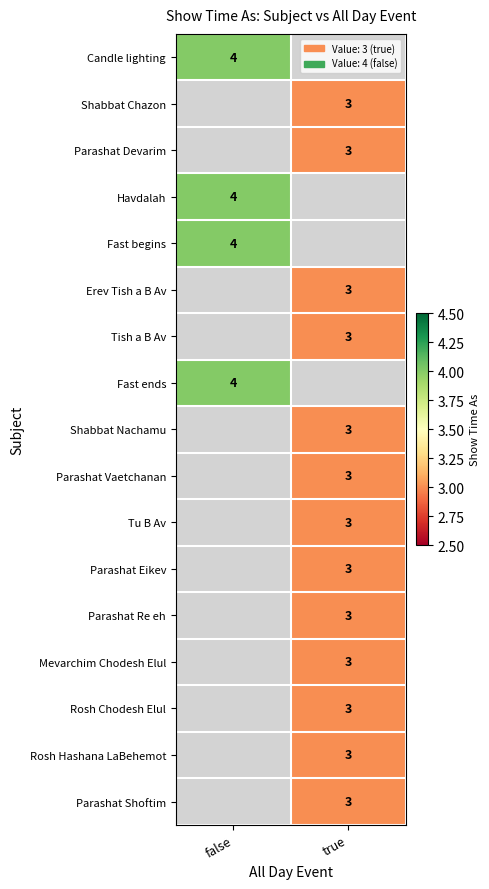

Is it true that Tish a B Av equals 3 at true?

True